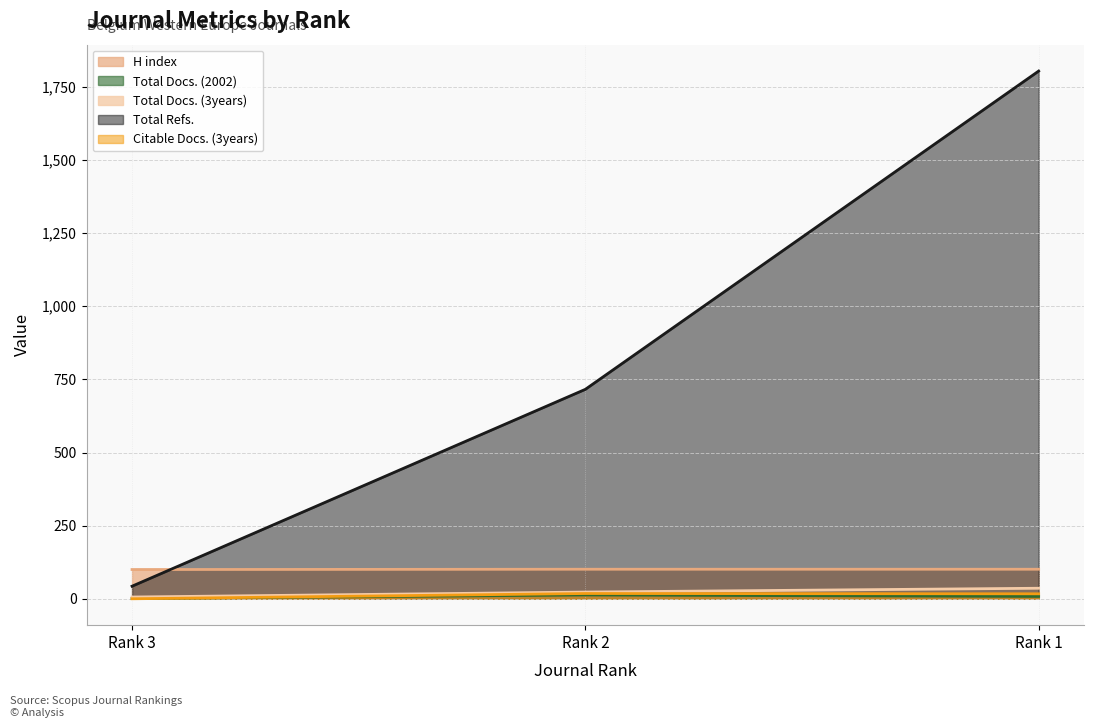

Reading left to right, list all the values displayed in this chart.

H index: Rank 3=100	Rank 2=101	Rank 1=101
Total Docs. (2002): Rank 3=1	Rank 2=13	Rank 1=8
Total Docs. (3years): Rank 3=6	Rank 2=23	Rank 1=36
Total Refs.: Rank 3=43	Rank 2=716	Rank 1=1804
Citable Docs. (3years): Rank 3=0	Rank 2=18	Rank 1=17